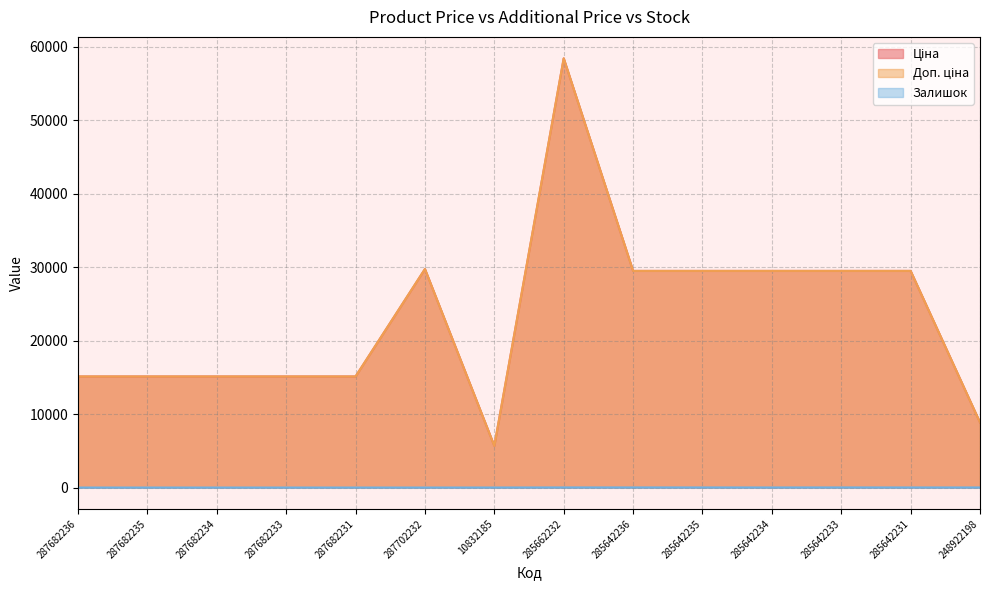

Which series has the largest range (max minus min)?

Ціна